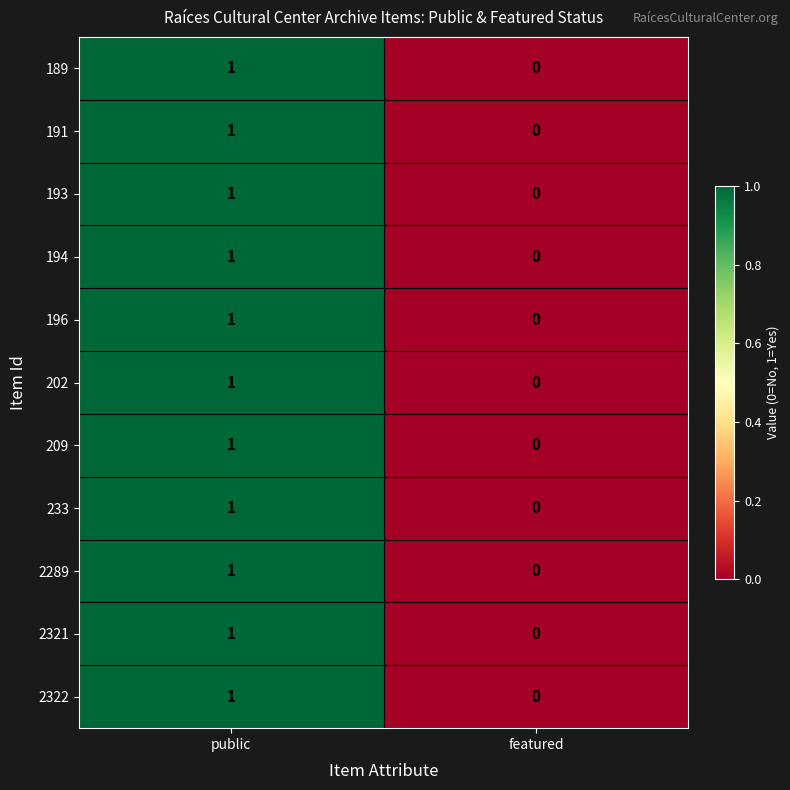

The 2321 series shows 0 at public. True or false?

False